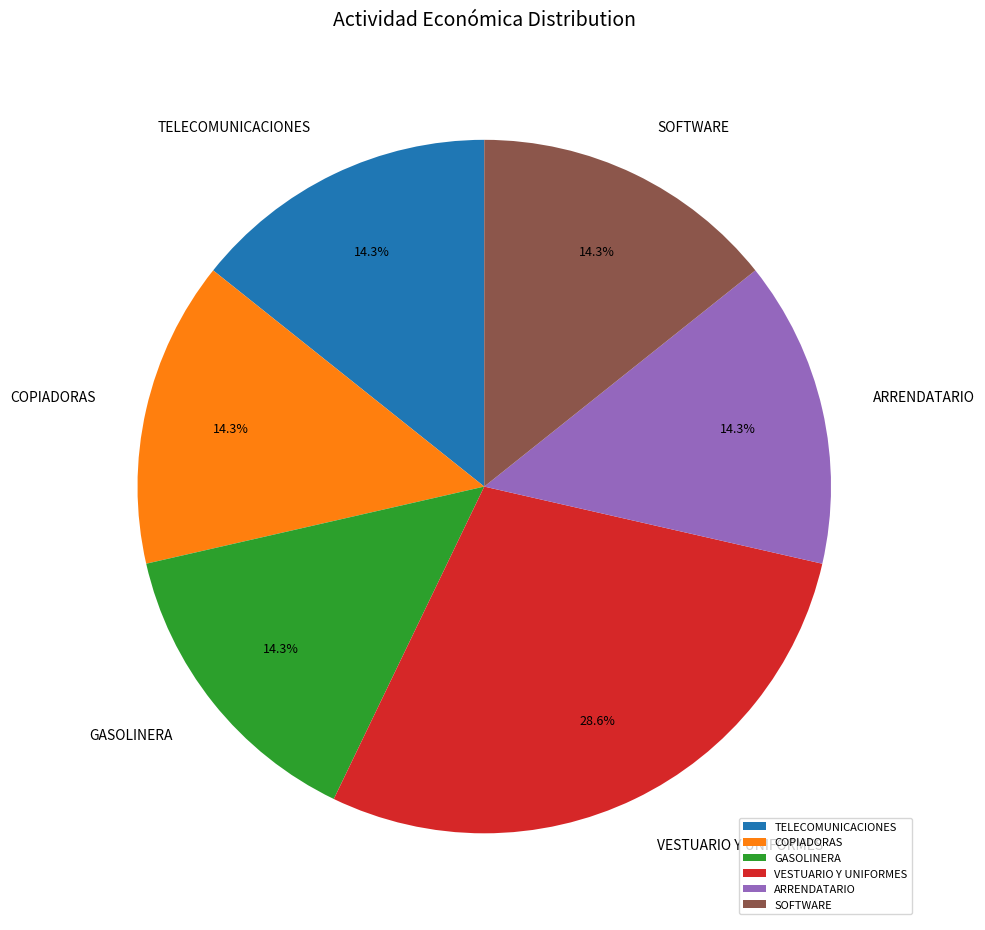

Count the number of slices in the pie.

6